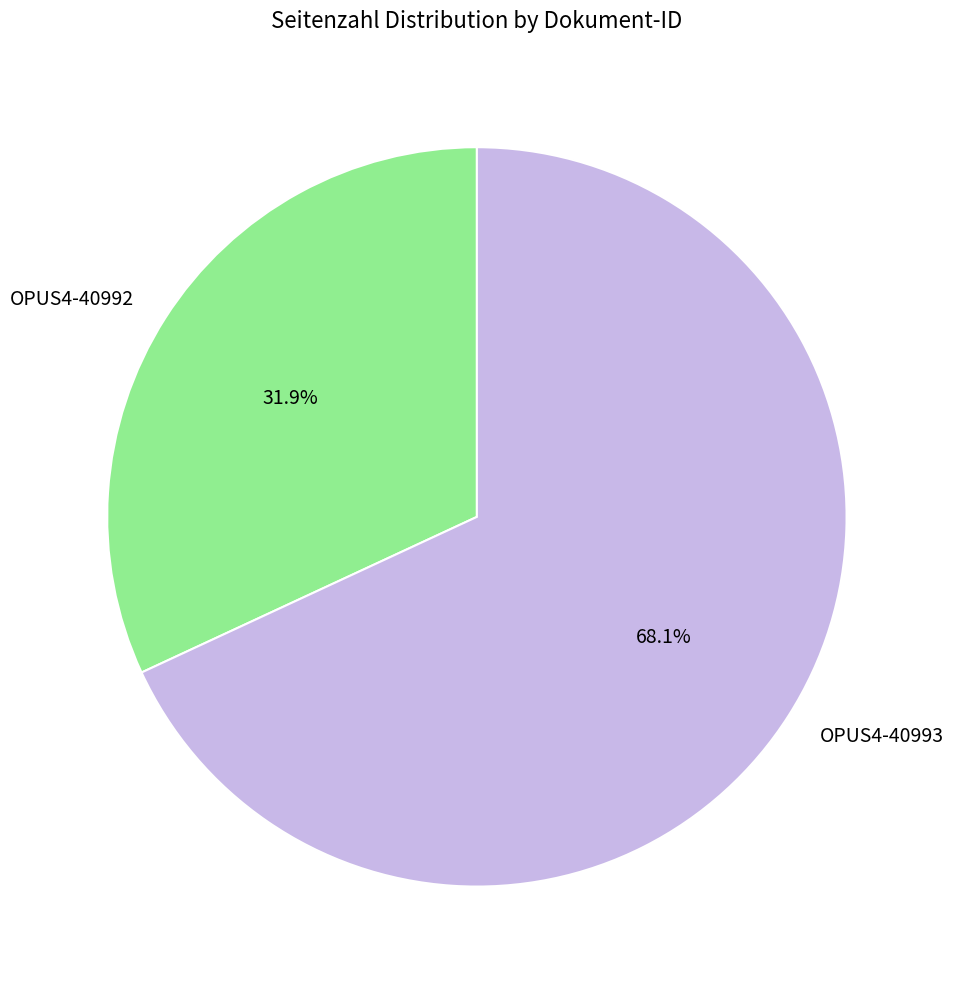

Which slice represents more than half of the pie?

OPUS4-40993